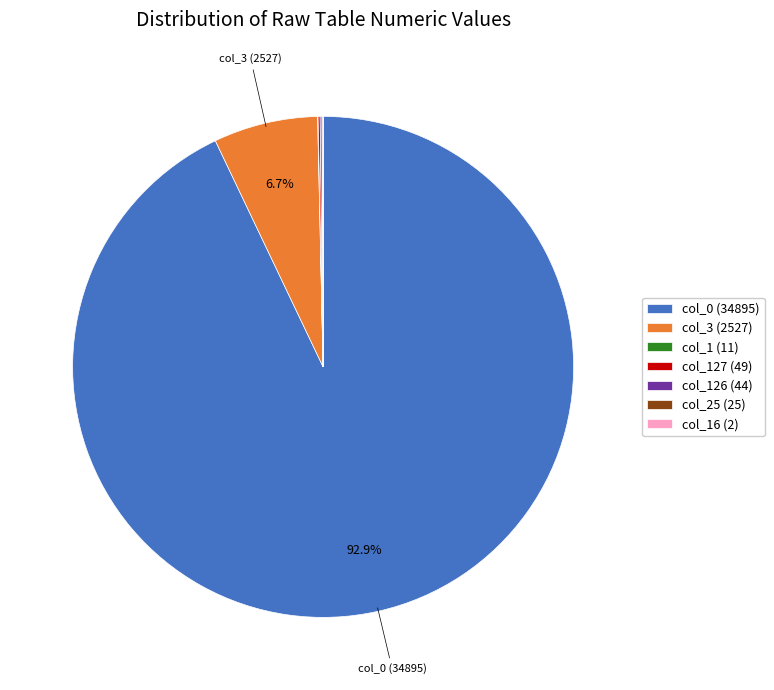

Does col_0 (34895) represent more than half of the total?

Yes